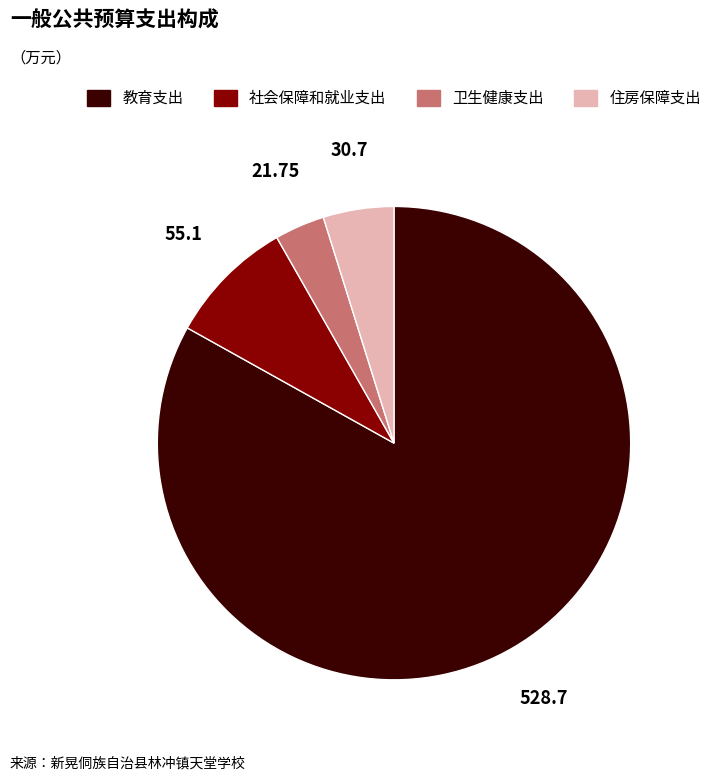

Is there any slice that represents more than half of the pie?

Yes